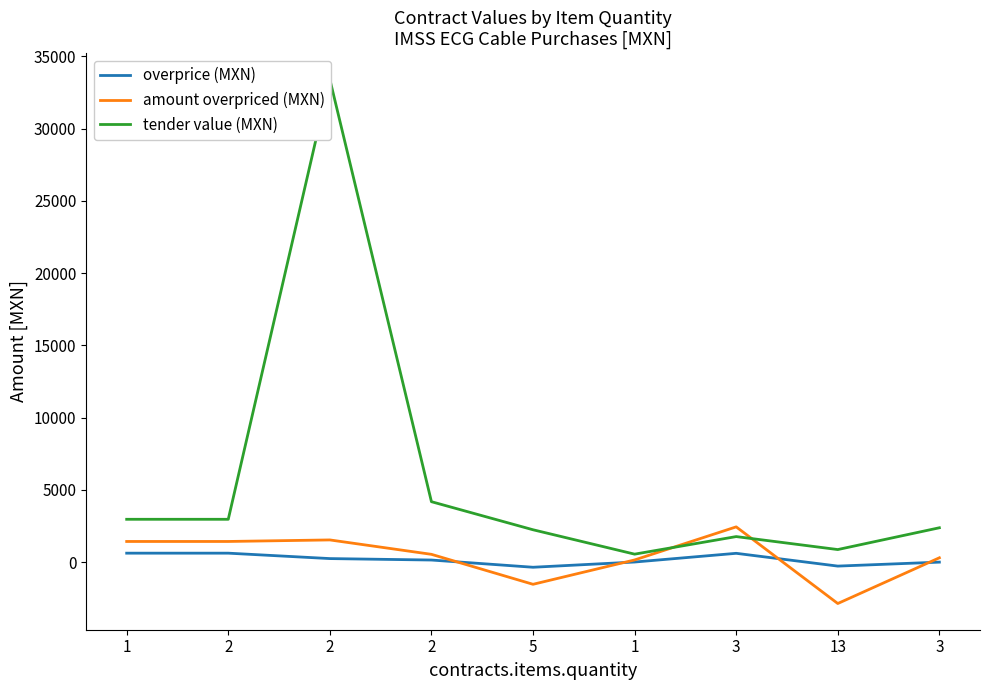

At which category does amount overpriced (MXN) reach its first local valley?

5